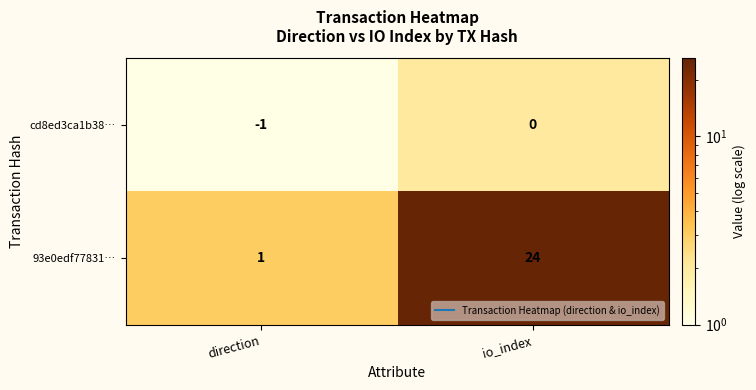

What is the difference between the 93e0edf77831… values at io_index and direction?

23